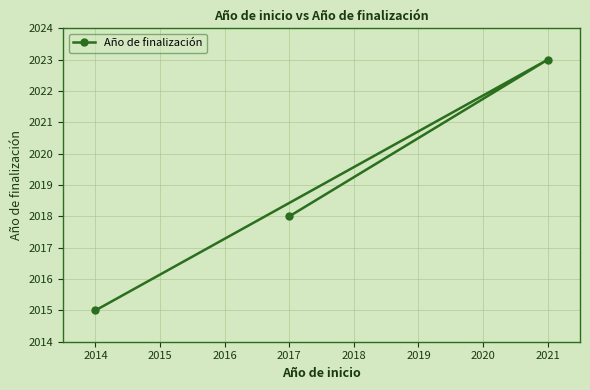

List the labels in order of value, largest first.

2021, 2017, 2014